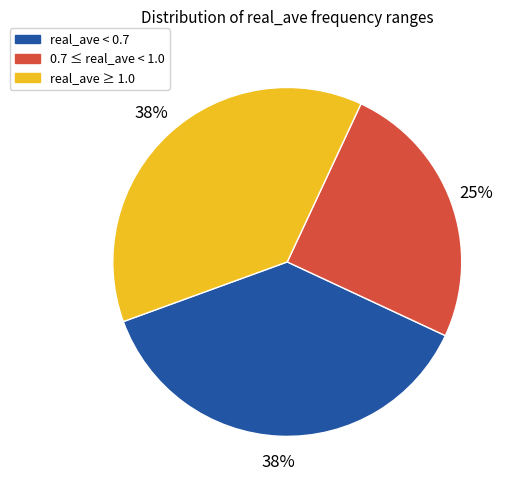

To the nearest percent, what is the average slice percentage?

33%